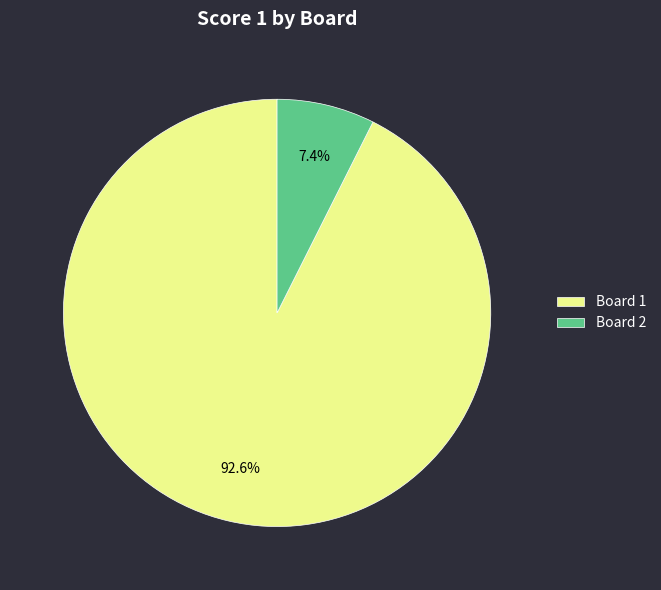

Approximately how many times larger is the value at Board 1 compared to Board 2?

12.5